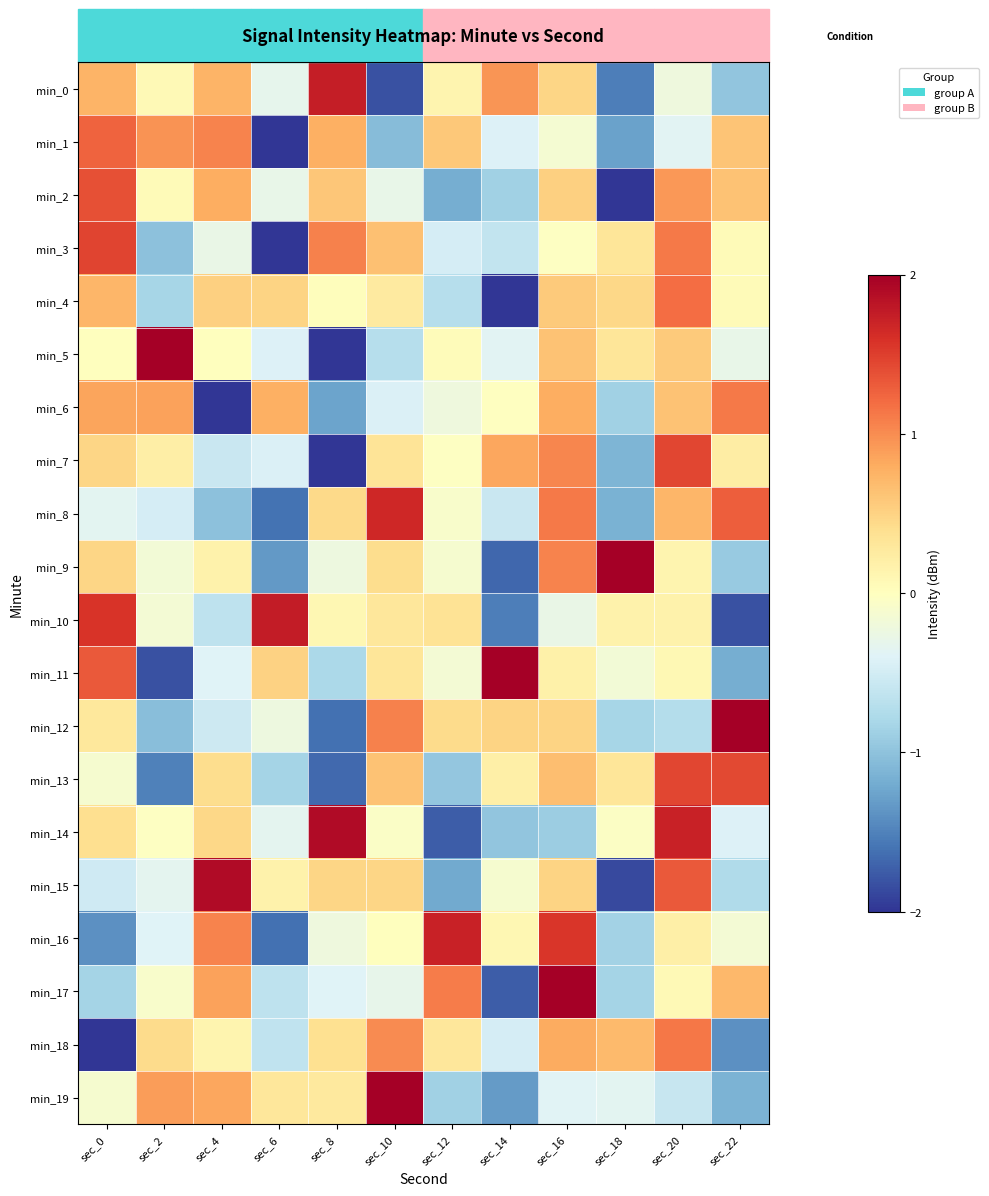

Between sec_22 and sec_0, which is larger?

sec_0